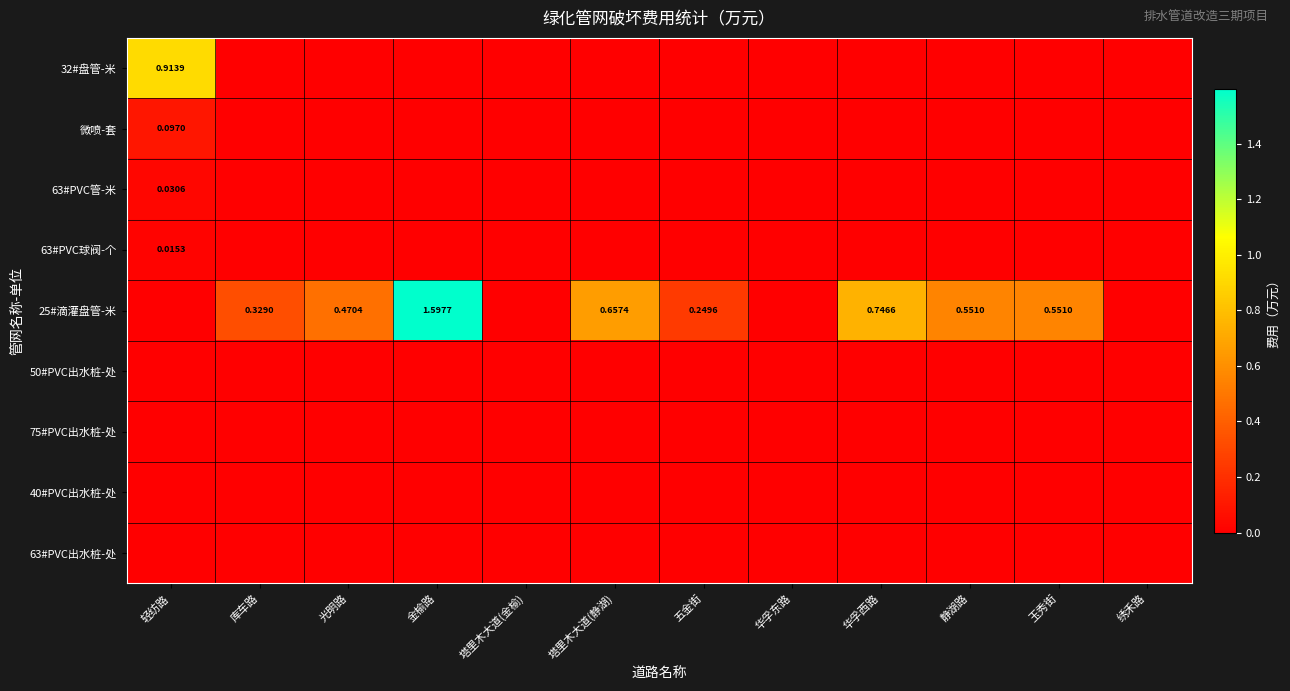

At which label is 63#PVC管-米 closest to 0?

库车路